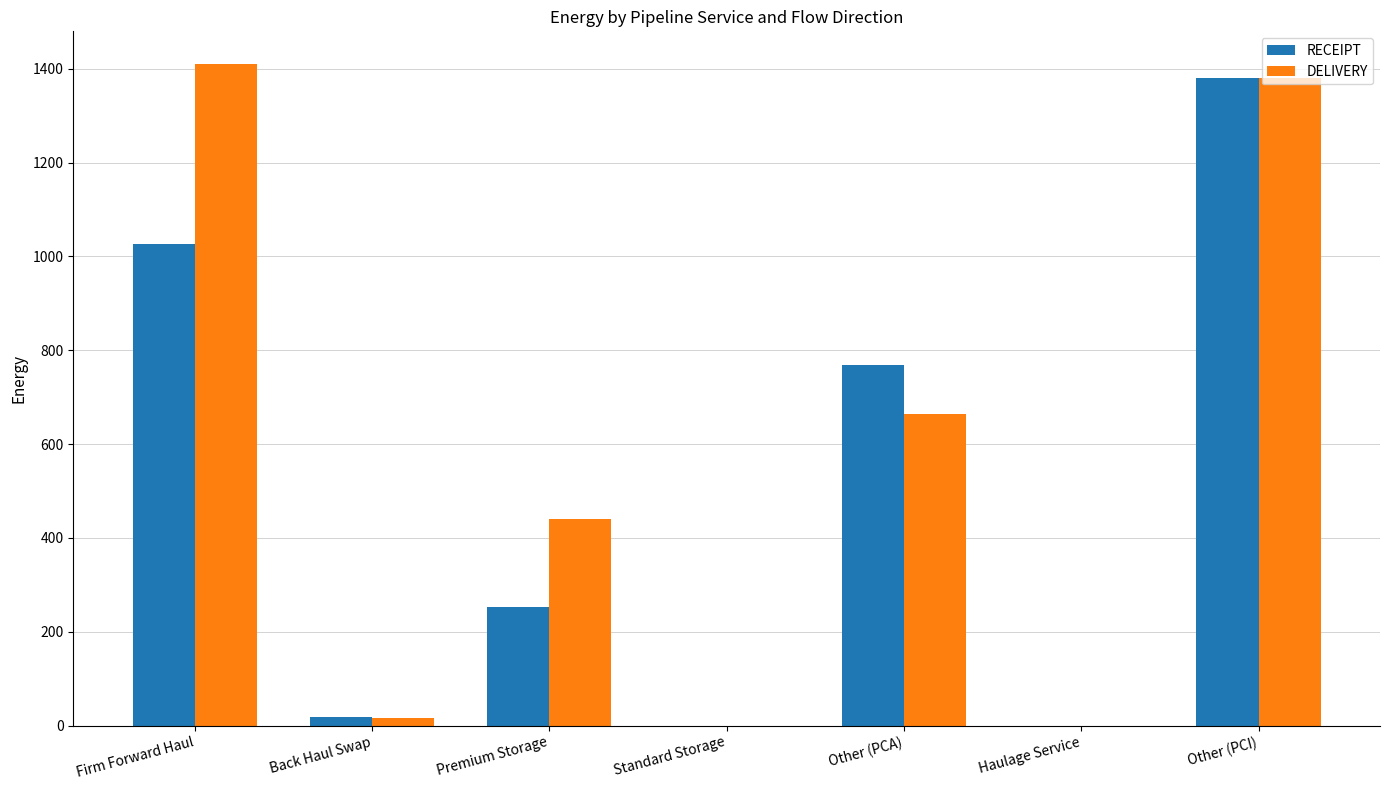

Reading right to left, extract all data points from this chart.

RECEIPT: 1380.5	0.0	768.5	0.0	252.4	18.1	1026.9
DELIVERY: 1380.5	0.0	663.5	0.0	441.2	16.2	1409.5